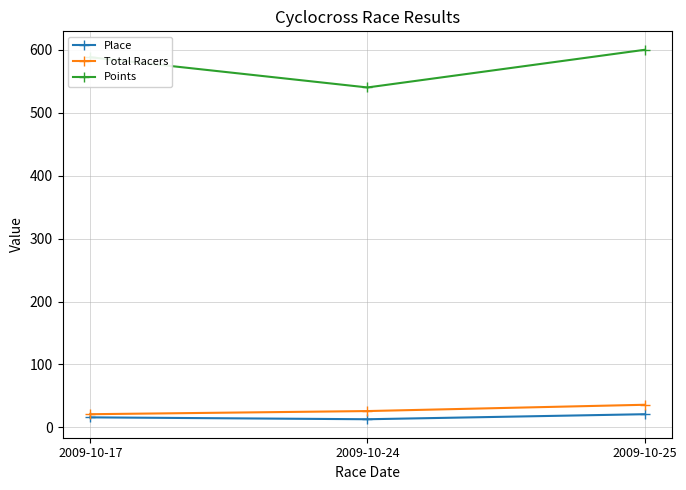

True or false: Place has a value of 21.0 at 2009-10-25.

True